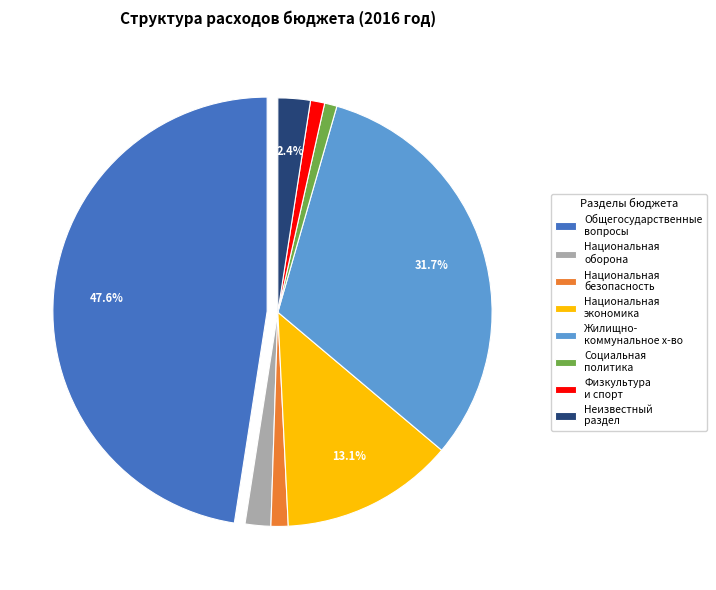

How many slices are in this pie chart?

8